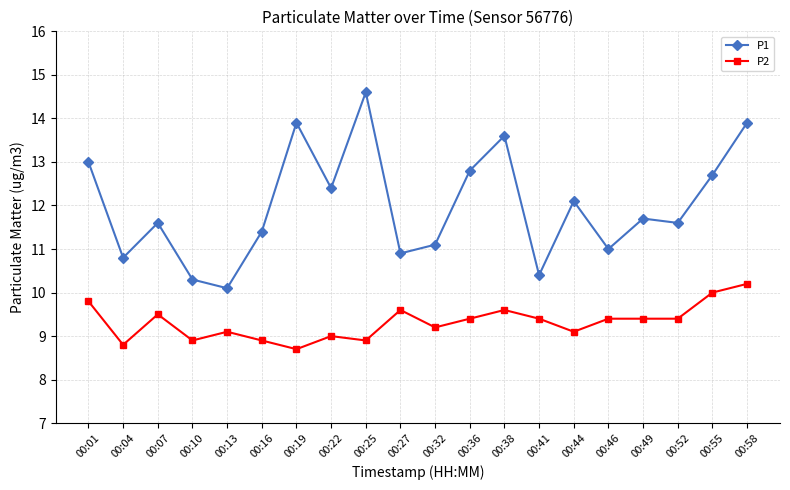

What are all the series names shown in the legend?

P1, P2